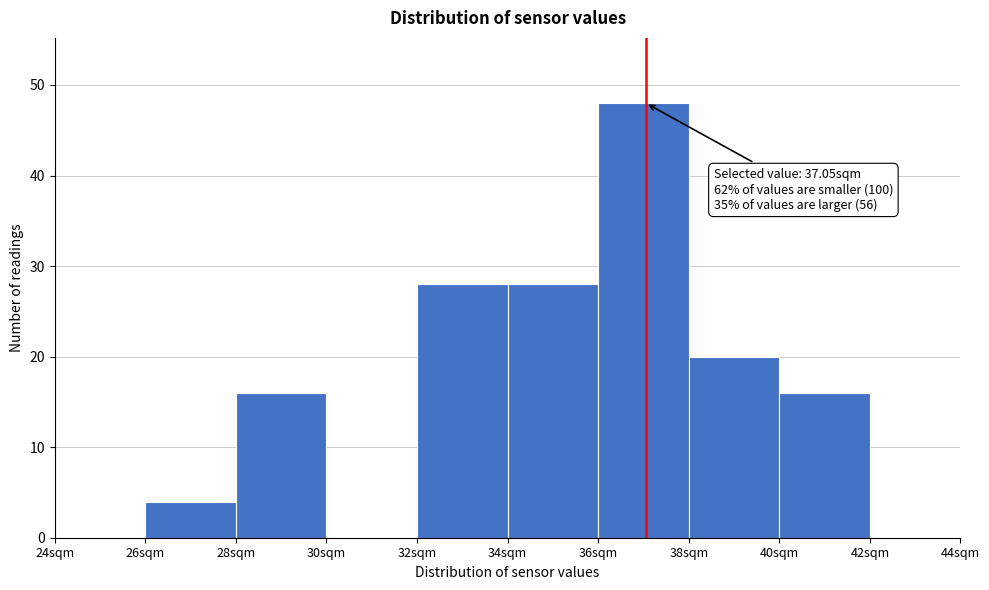

Which range on the x-axis has the tallest bar?

36 to 38